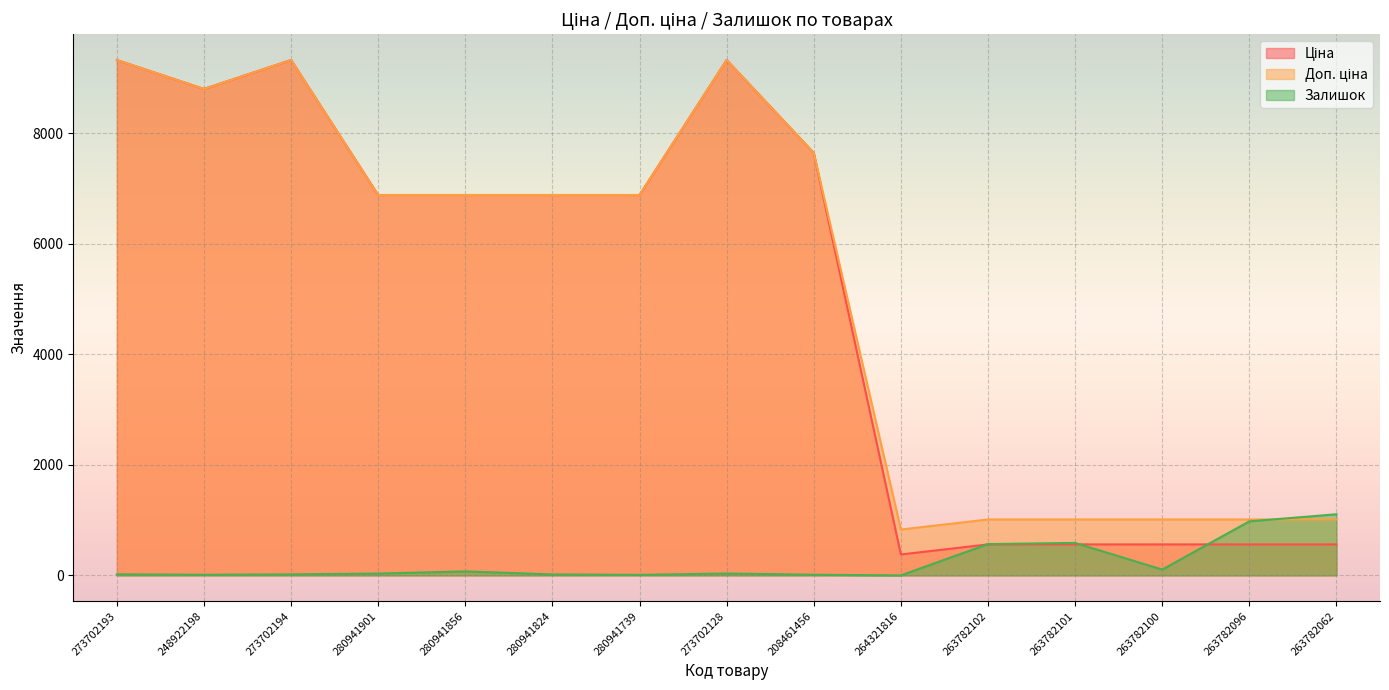

What is the sum of the Доп. ціна values at 273702193 and 280941739?

16200.9